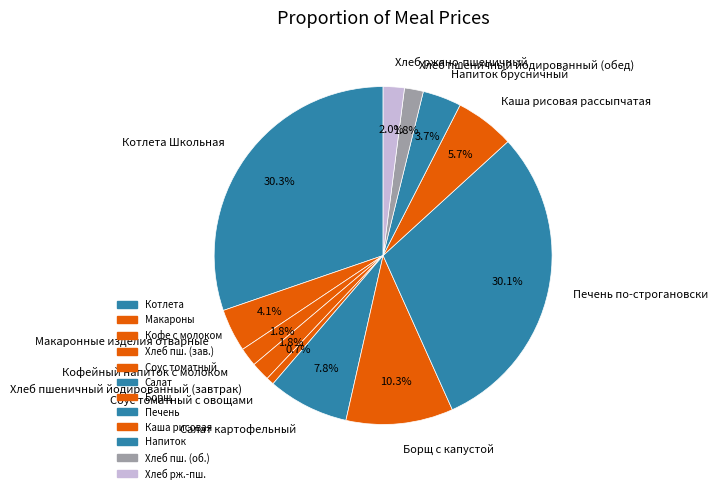

Between Борщ с капустой and Кофейный напиток с молоком, which is larger?

Борщ с капустой